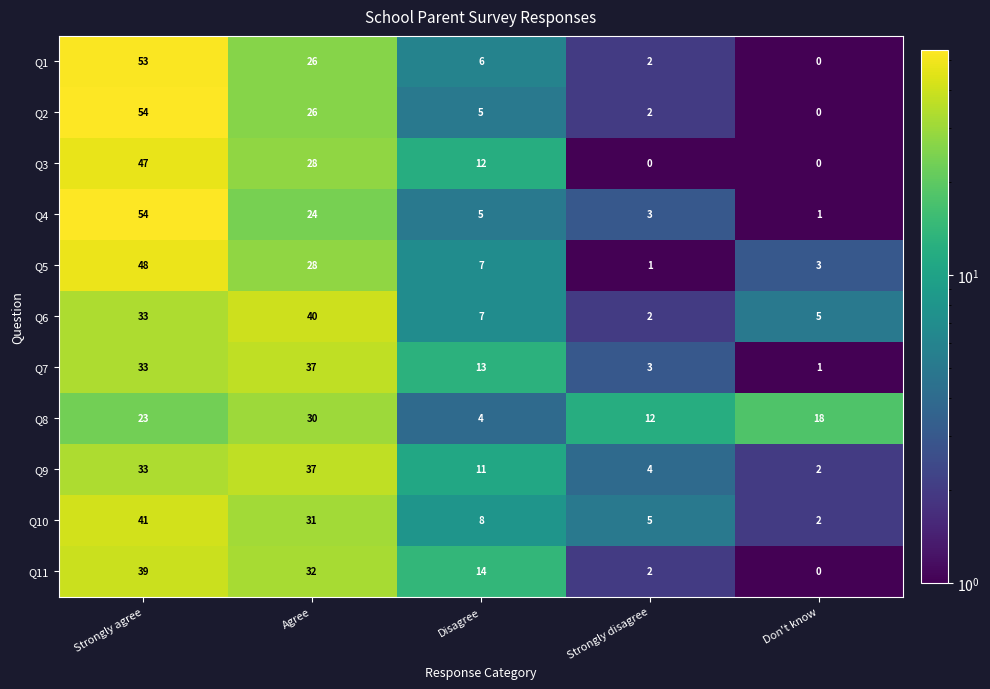

What is the spread (max minus min) of values at Don't know?

18